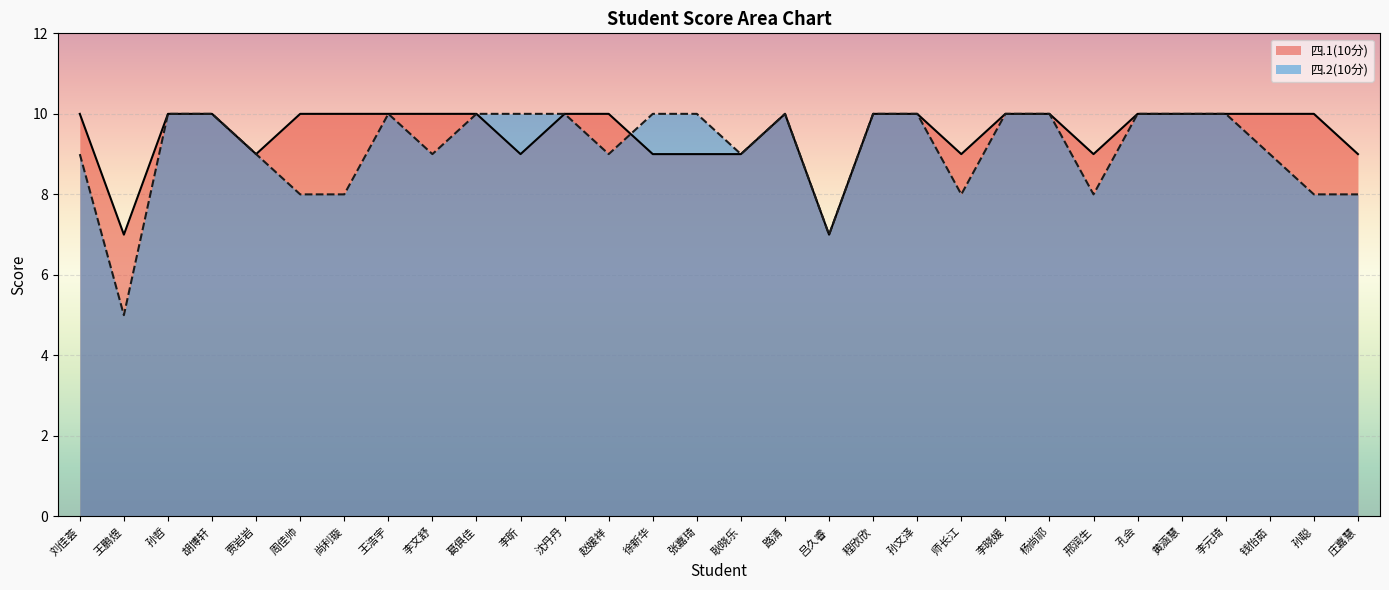

How many 四.2(10分) values are between 8 and 10?

28